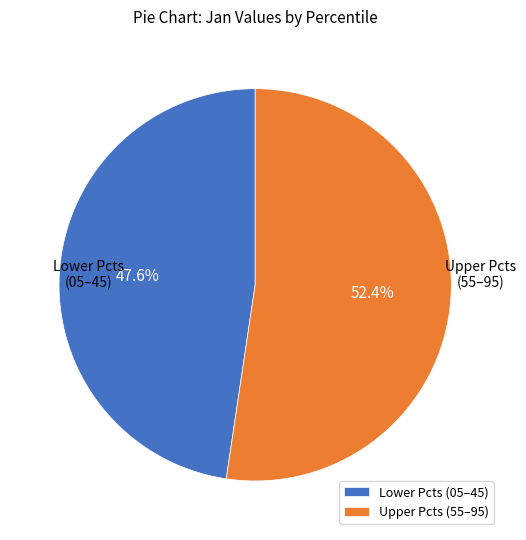

What is the largest slice in the pie chart?

Upper Pcts (55–95)